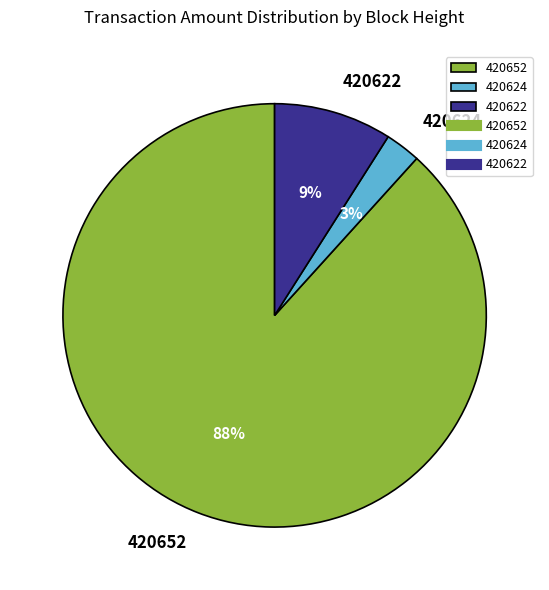

To the nearest percent, what is the average slice percentage?

33%